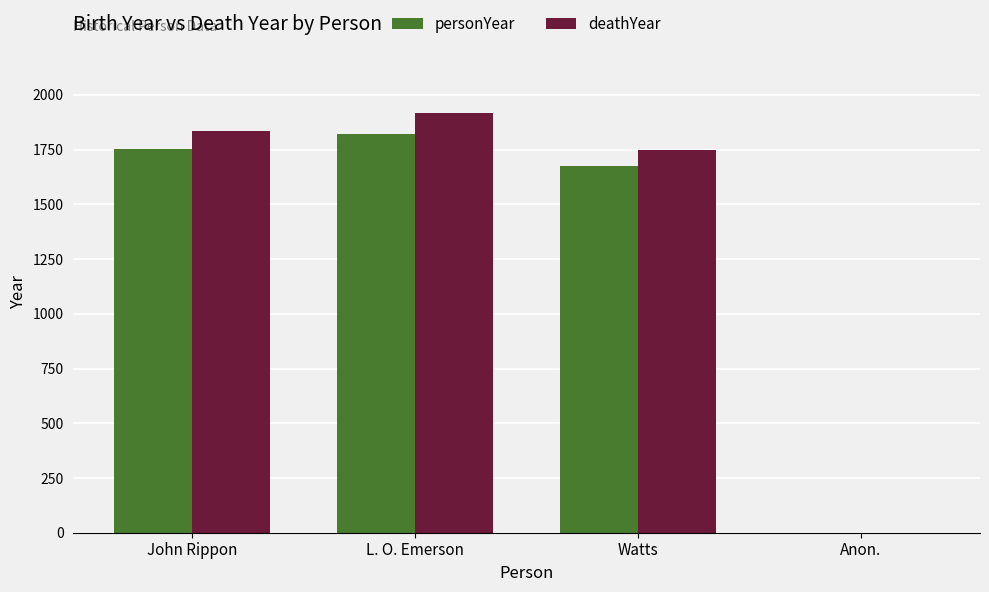

Reading left to right, extract all data points from this chart.

personYear: John Rippon=1751	L. O. Emerson=1820	Watts=1674	Anon.=0
deathYear: John Rippon=1836	L. O. Emerson=1915	Watts=1748	Anon.=0